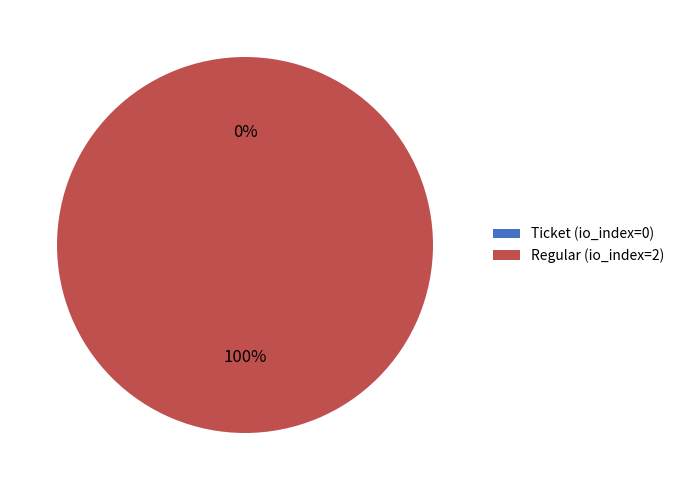

What is the majority slice?

Regular (io_index=2)